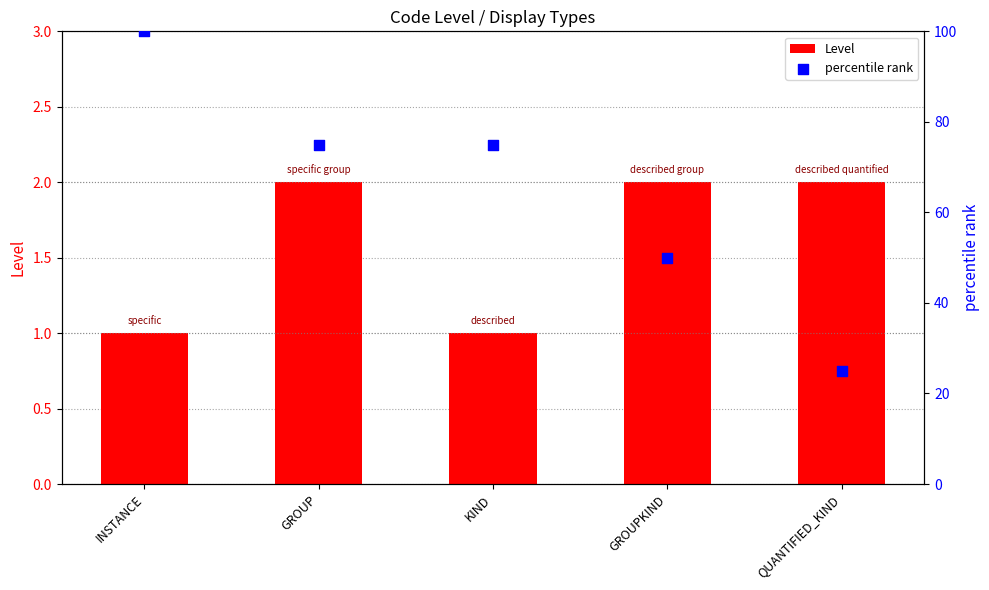

At how many categories does at least one series exceed 27?

4